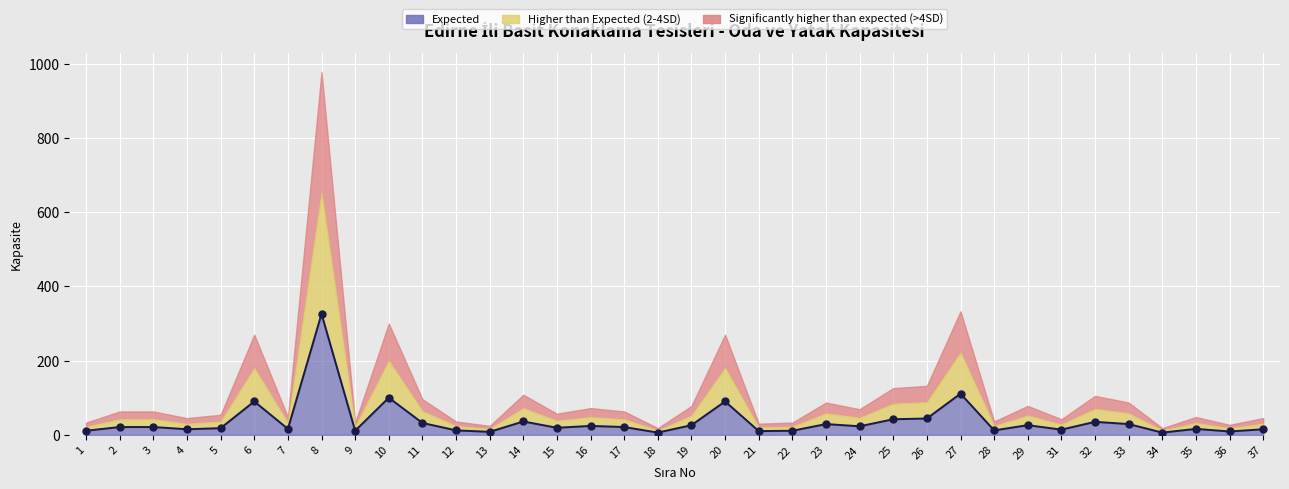

Between 26 and 4, which is larger?

26